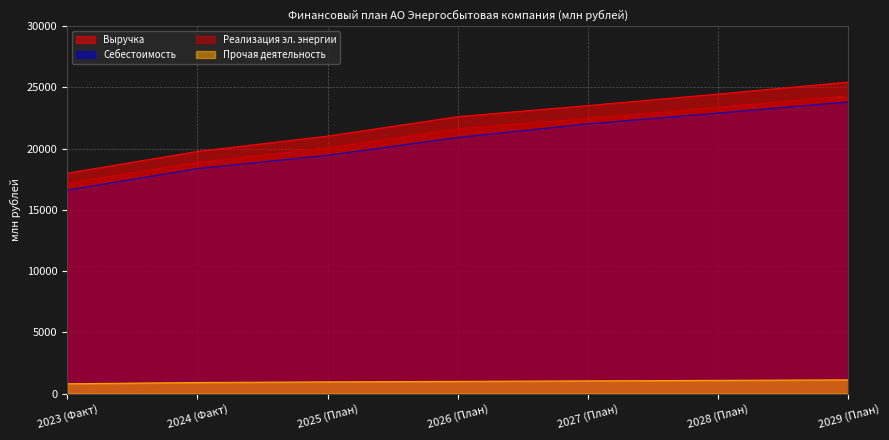

What is the label of the 1st point from the right?

2029 (План)